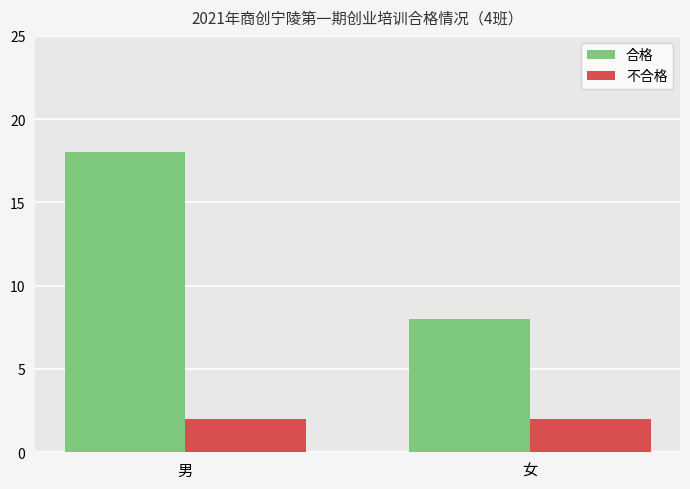

Rank the series by their maximum value, from highest to lowest.

合格, 不合格